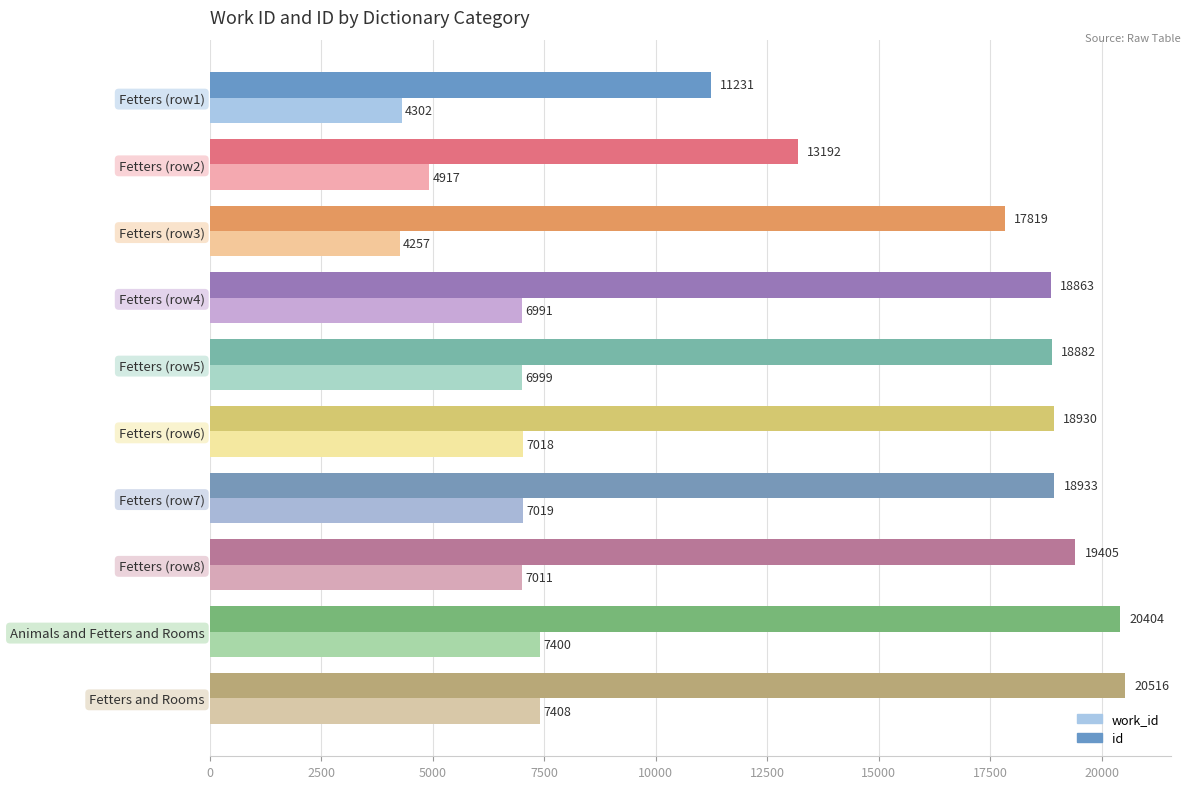

Which category has the highest value in the id series?

Fetters and Rooms